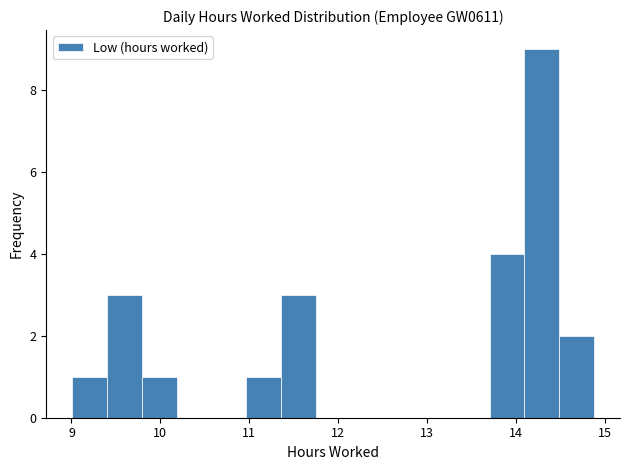

Read against the x-axis, roughly where is the centre of the tallest bar?

14.3